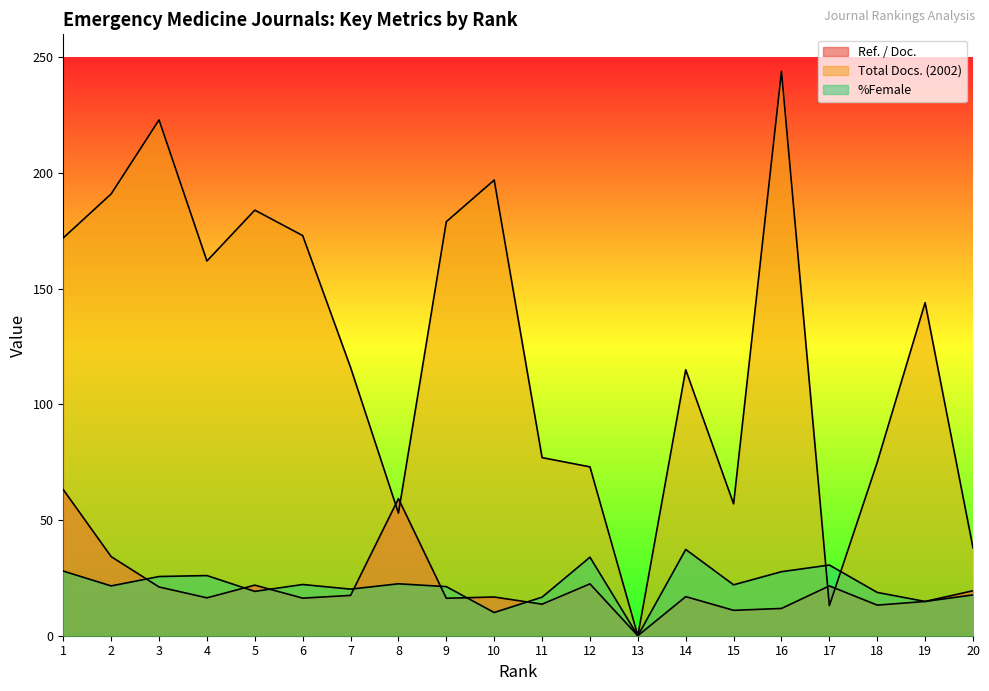

What value does the Ref. / Doc. series have at 10?

16.7